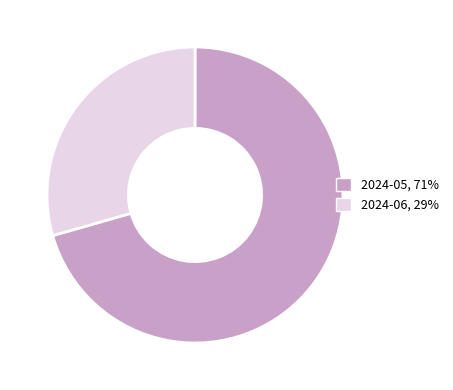

Which slice represents more than half of the pie?

2024-05